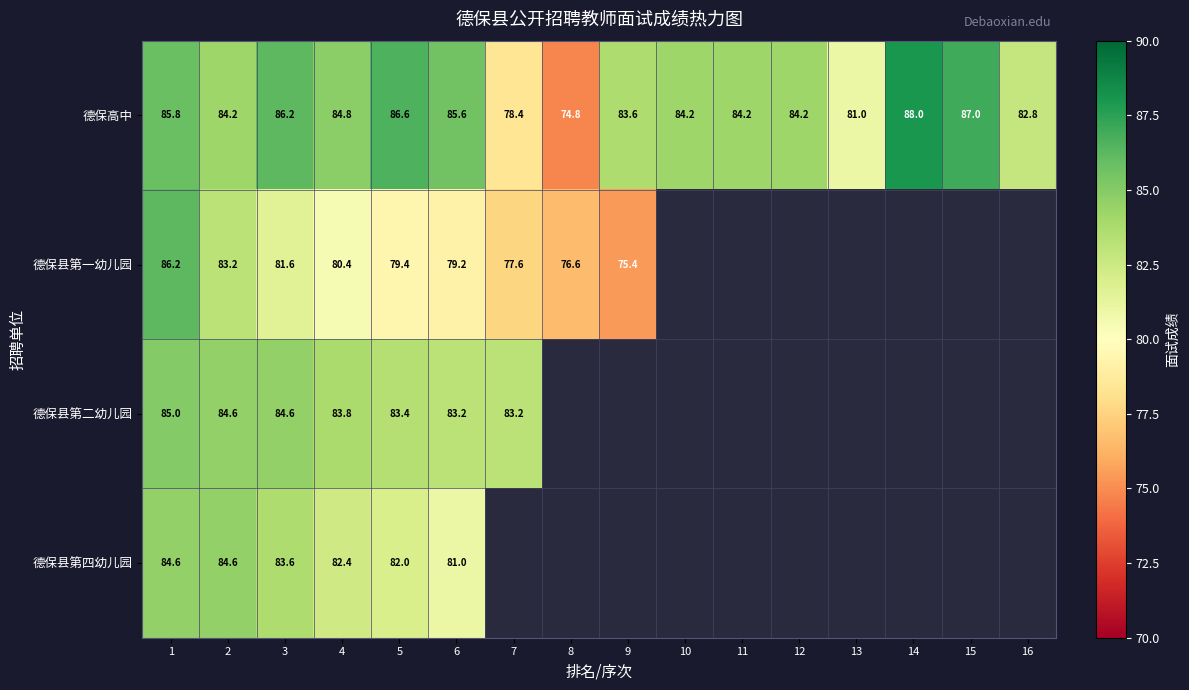

How many categories are shown in the chart?

16